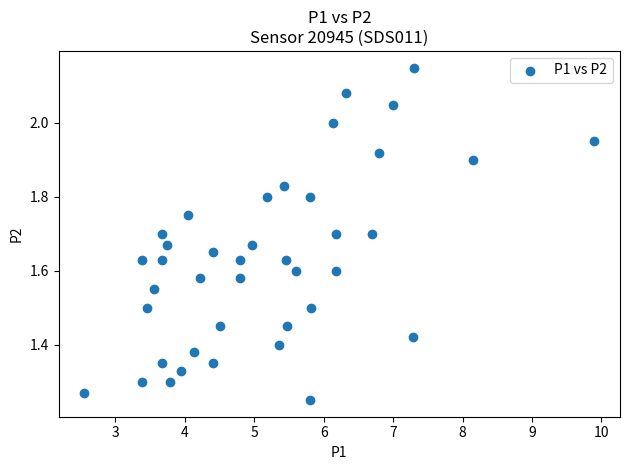

What is the range of X values (max minus min)?

7.4